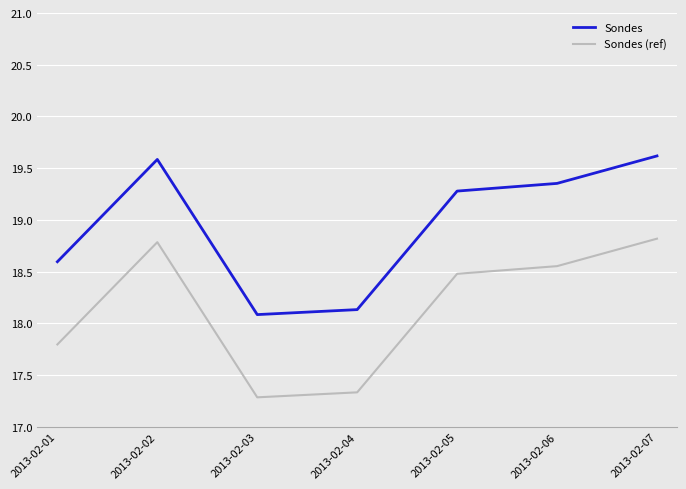

Rank the series by their average value, from highest to lowest.

Sondes, Sondes (ref)